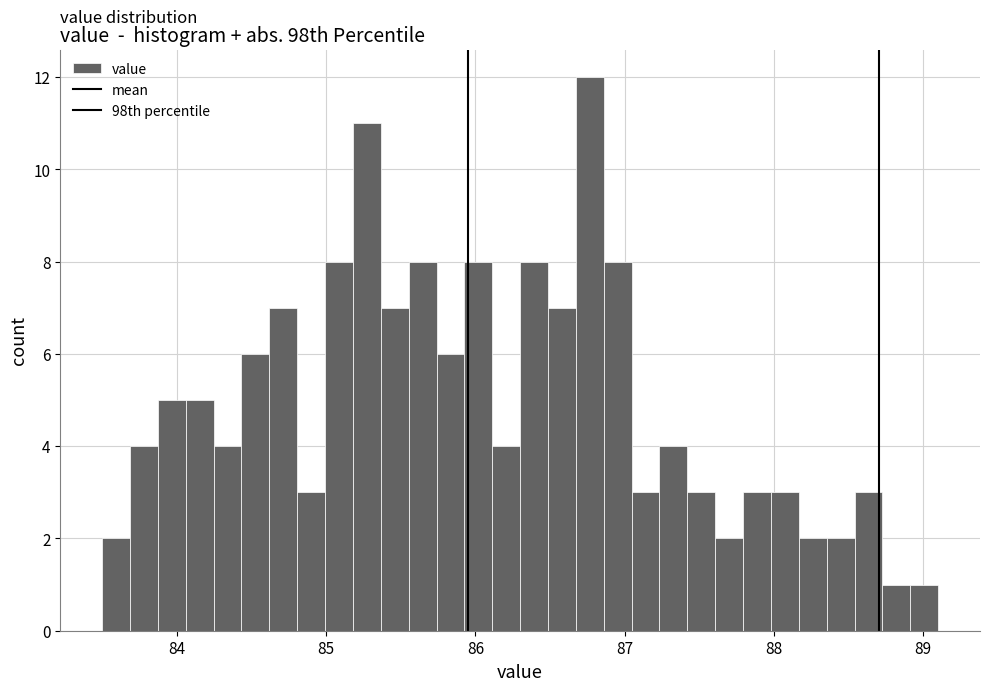

Around what value on the x-axis is the tallest bar? Give the approximate position of its centre, as read against the axis.

86.8